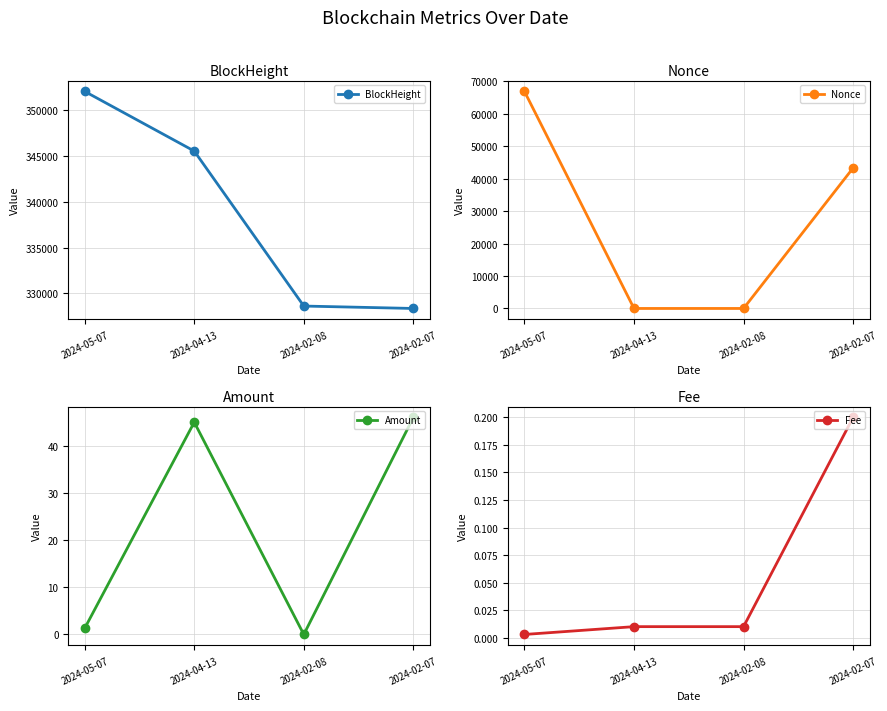

Which series ends up on top after the final intersection of Fee and Nonce?

Nonce